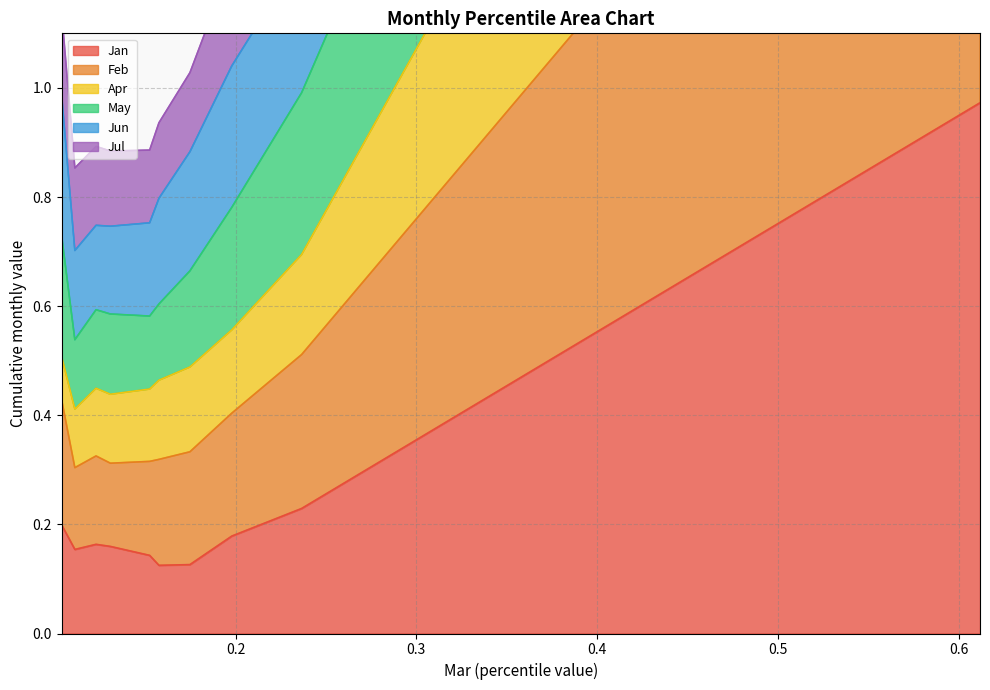

True or false: Apr and Jan cross at least once.

False